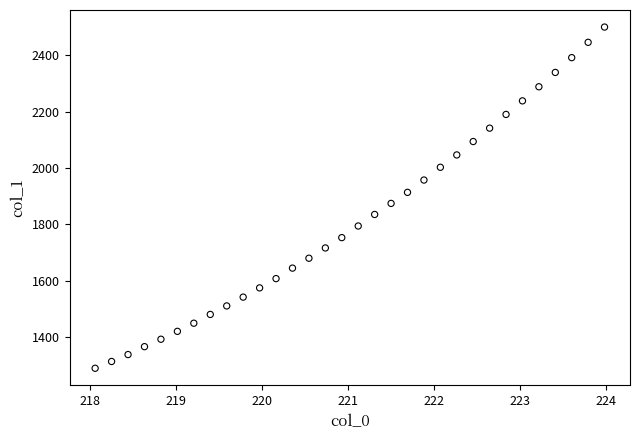

What is the range of X values (max minus min)?

5.9